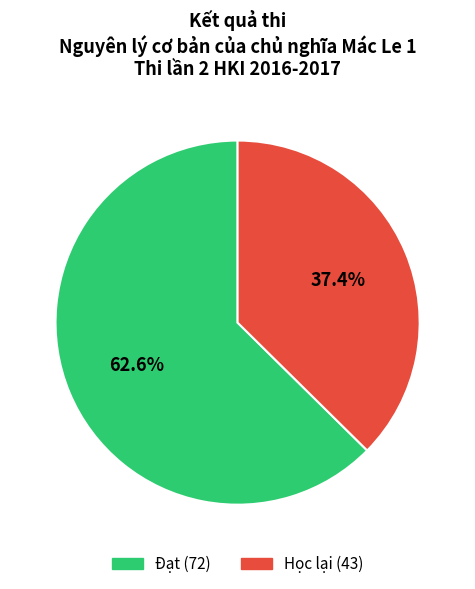

Is there any slice that represents more than half of the pie?

Yes